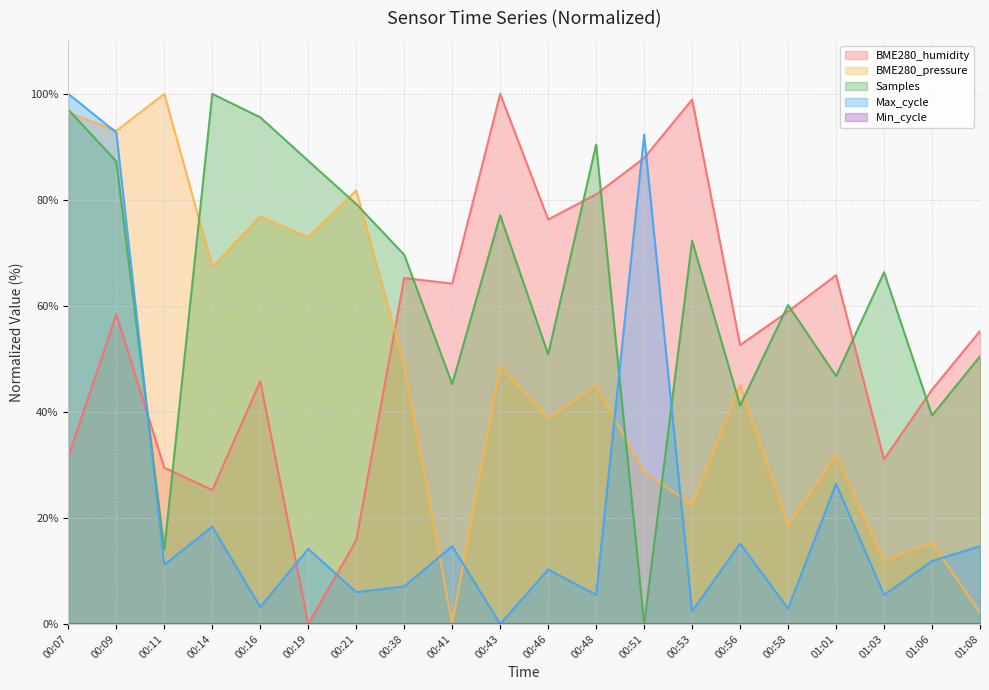

What is the difference between the maximum and second lowest values in the Samples series?

86.0